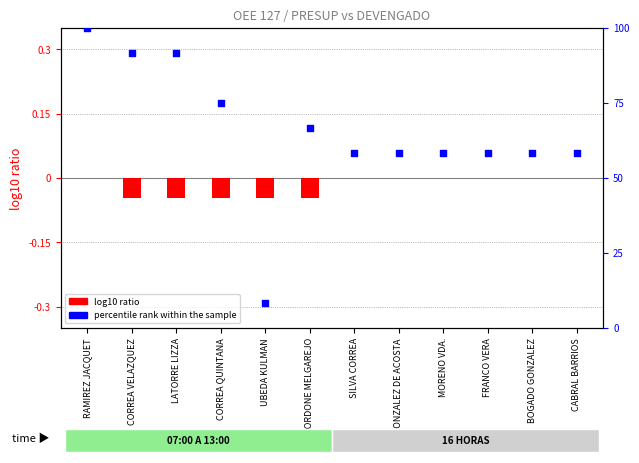

Which series has the largest Y range (max minus min)?

percentile rank within the sample